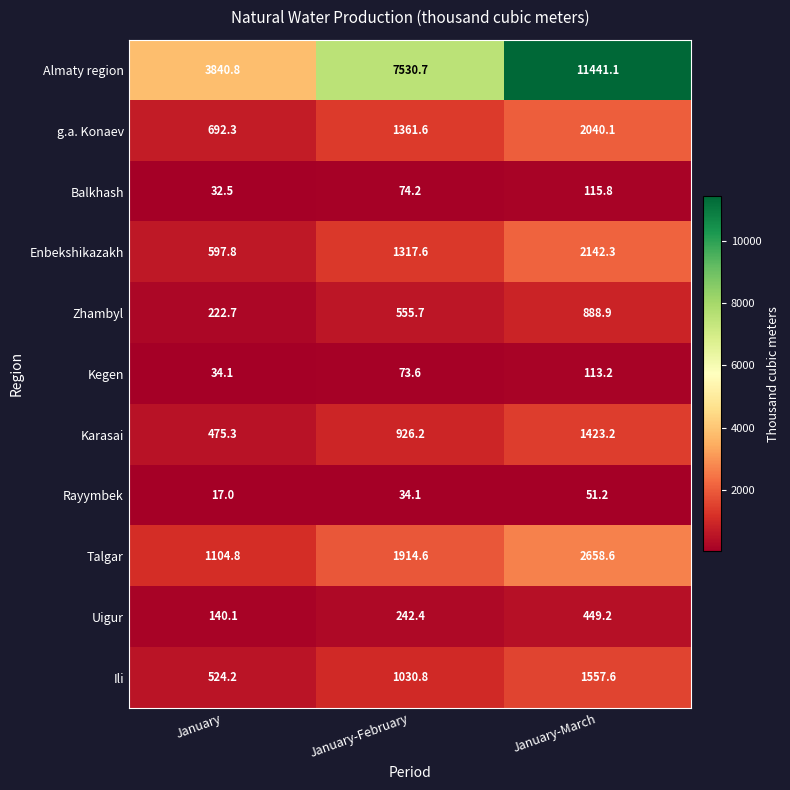

What is the difference between the highest and lowest values at January-February?

7496.6